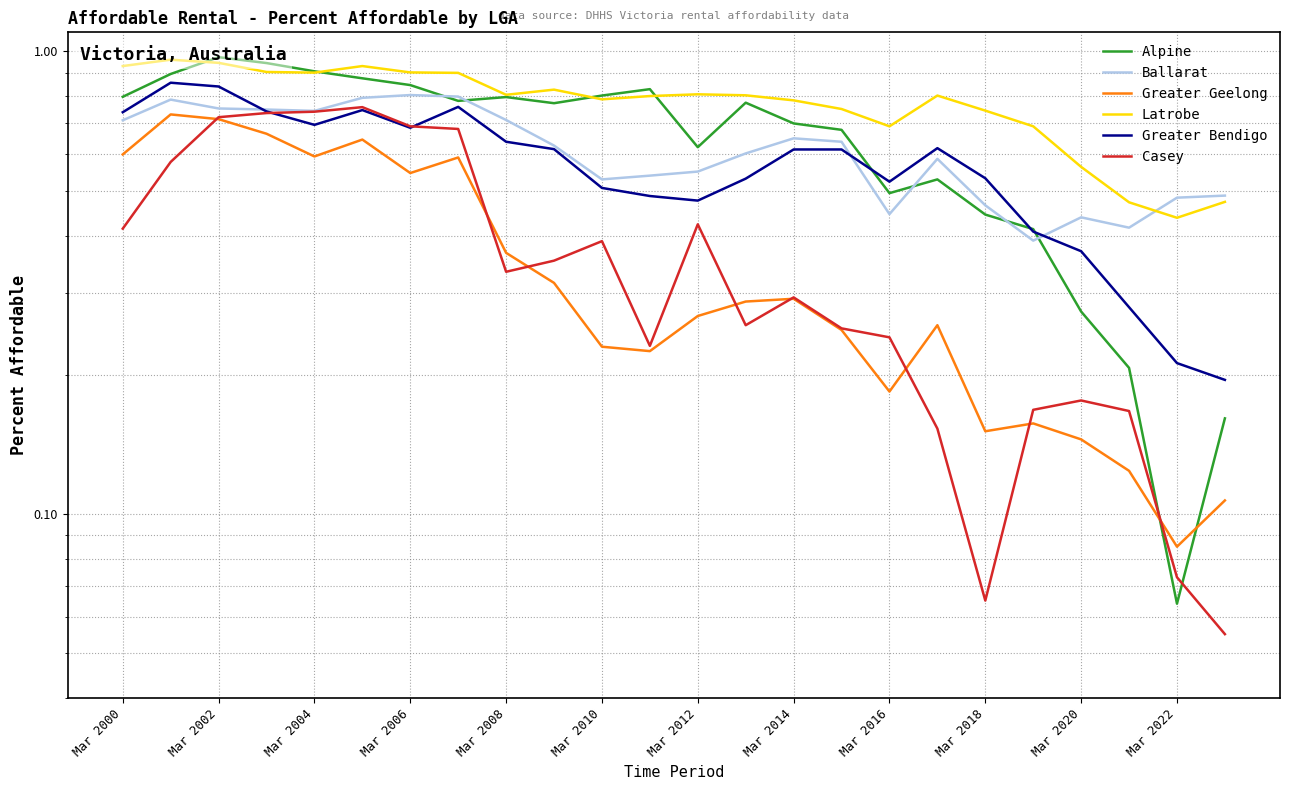

Count the number of data series in this chart.

6